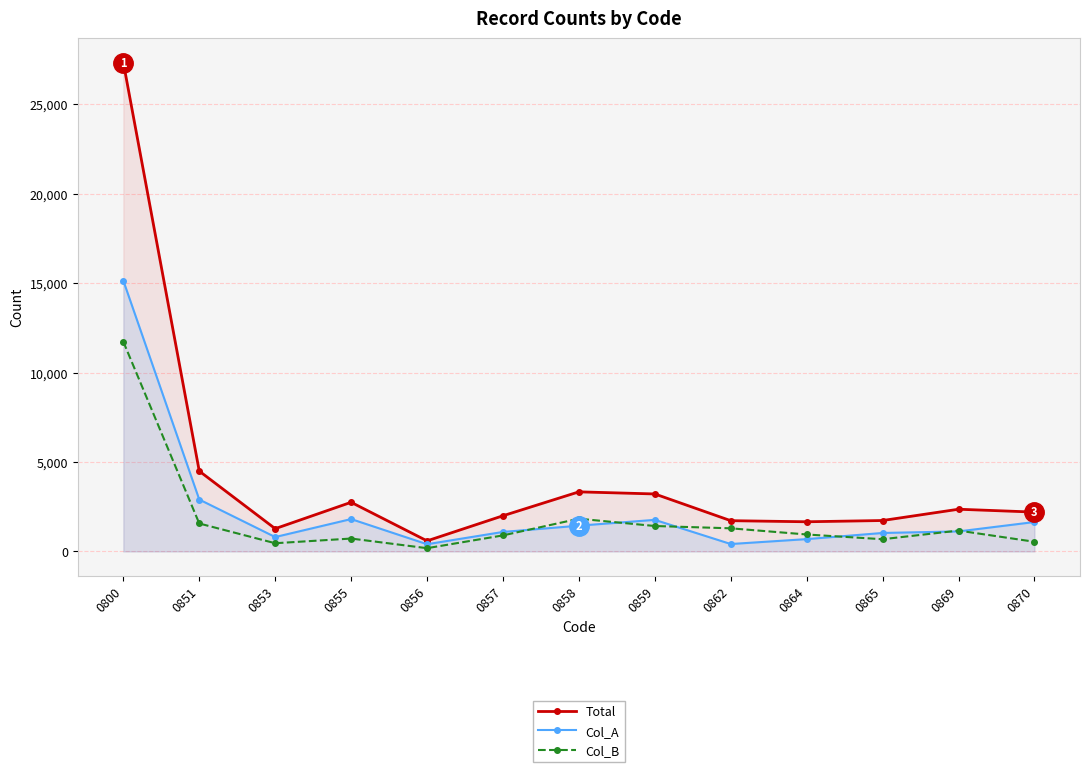

True or false: Total and Col_B intersect in this chart.

False